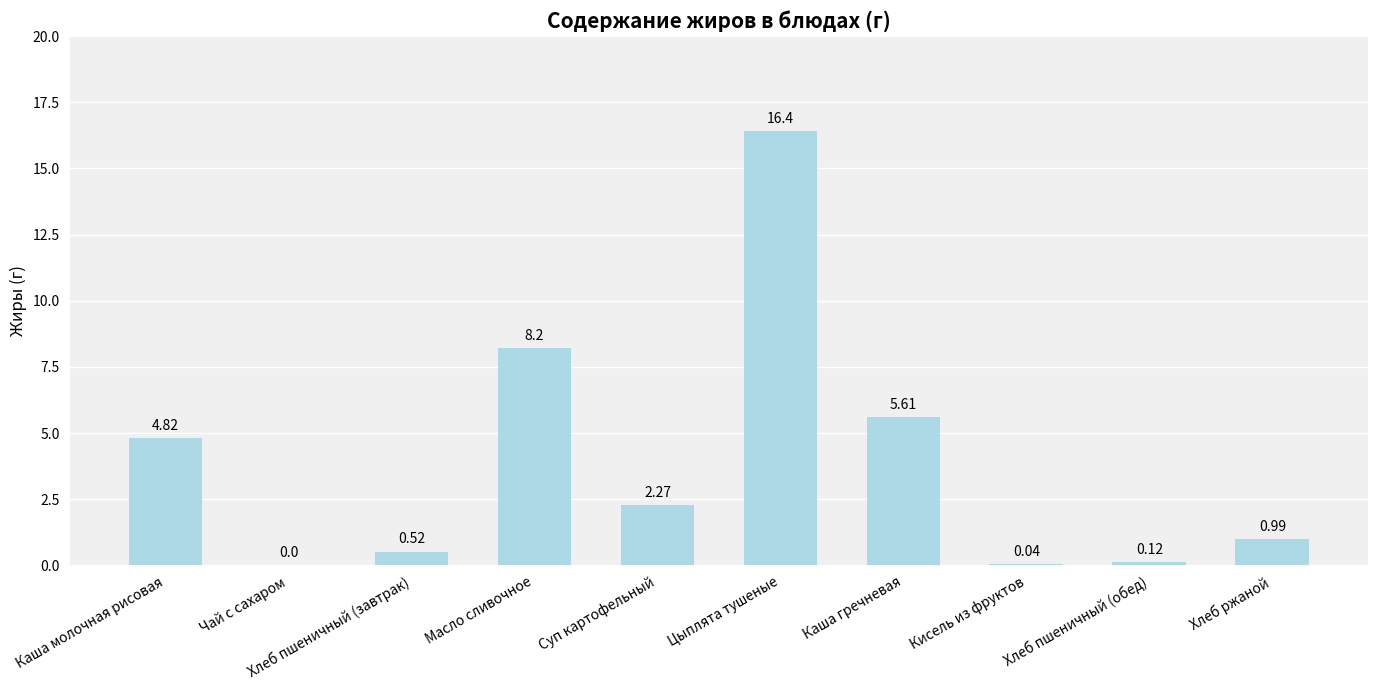

What is the sum of all values?

39.0